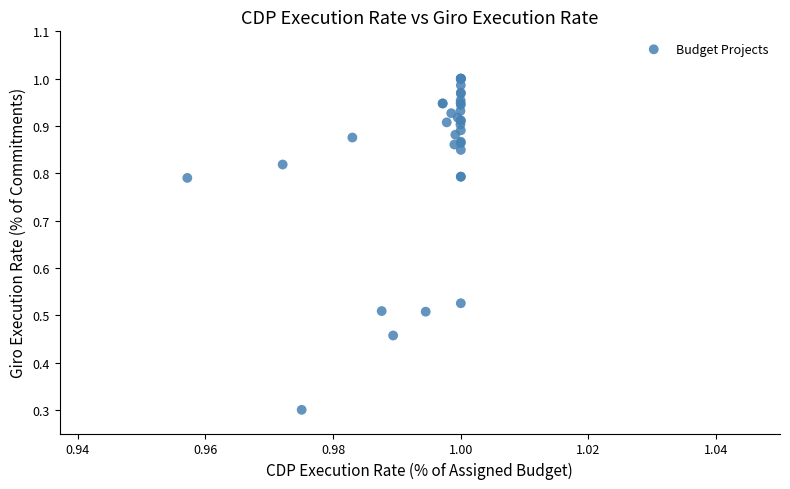

What Y value in the scatter plot is closest to 0?

0.3